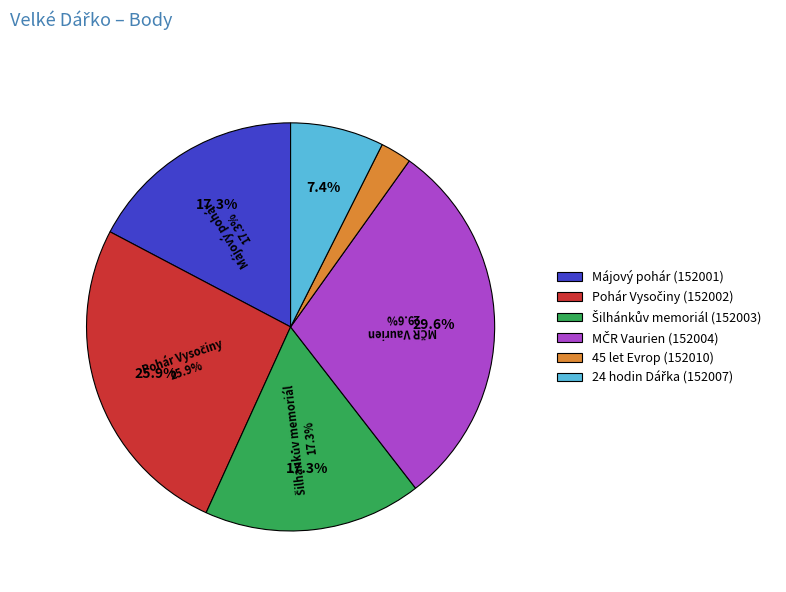

Combined, do MČR Vaurien (152004) and Šilhánkův memoriál (152003) account for over 50%?

No